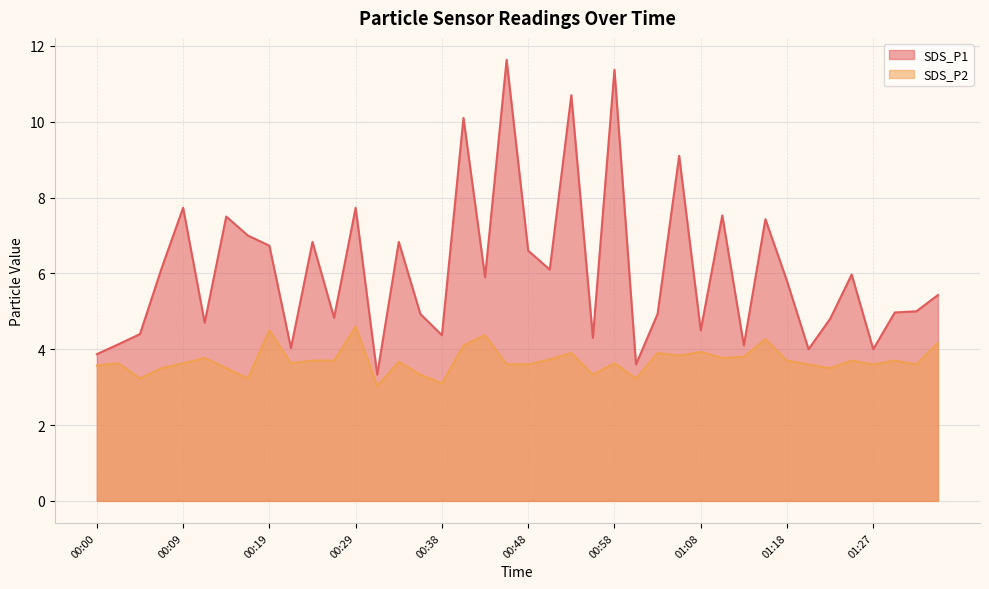

Is it true that SDS_P2 equals 3.6 at 00:58?

True